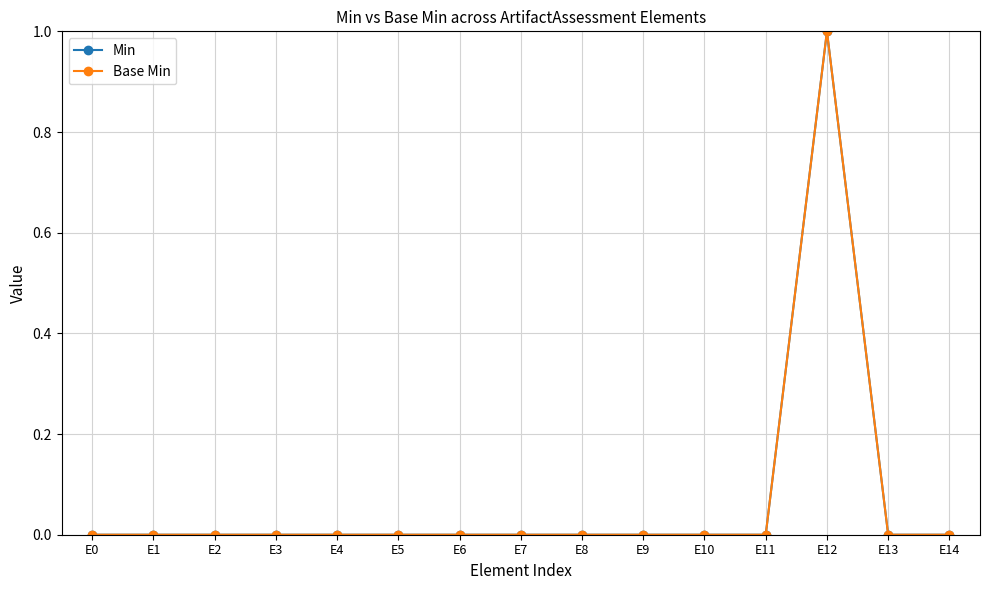

Reading left to right, what are all the values shown in this chart?

Min: E0=0	E1=0	E2=0	E3=0	E4=0	E5=0	E6=0	E7=0	E8=0	E9=0	E10=0	E11=0	E12=1	E13=0	E14=0
Base Min: E0=0	E1=0	E2=0	E3=0	E4=0	E5=0	E6=0	E7=0	E8=0	E9=0	E10=0	E11=0	E12=1	E13=0	E14=0